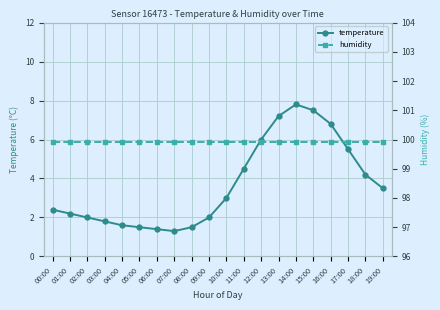

What is the label of the 19th point from the left?

18:00